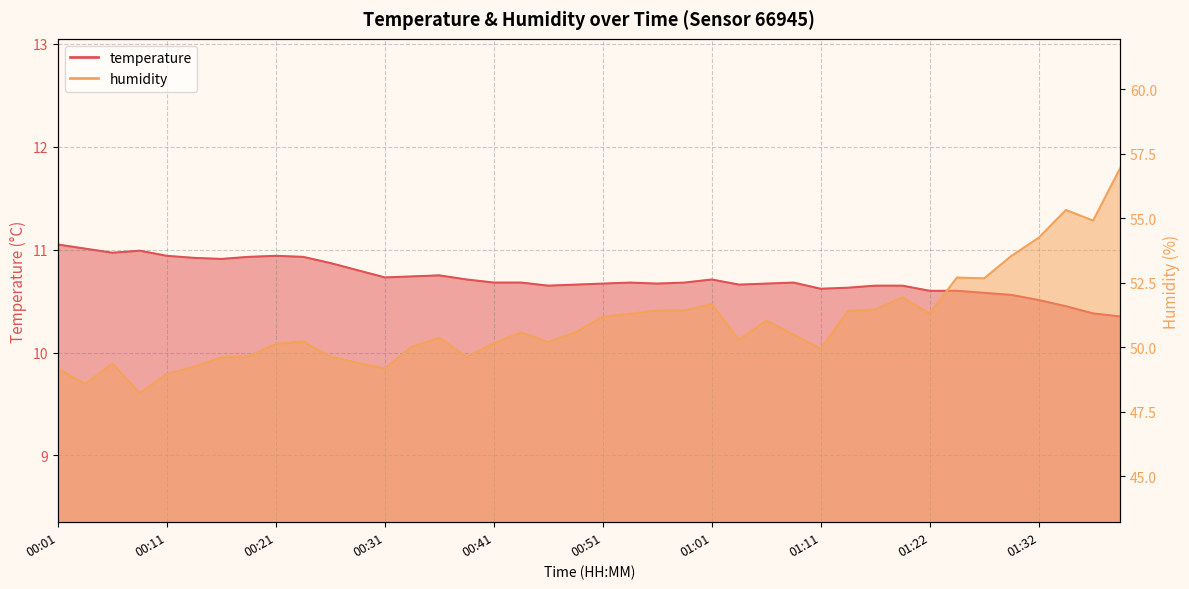

The value of humidity at 00:06 is 27.6. True or false?

False